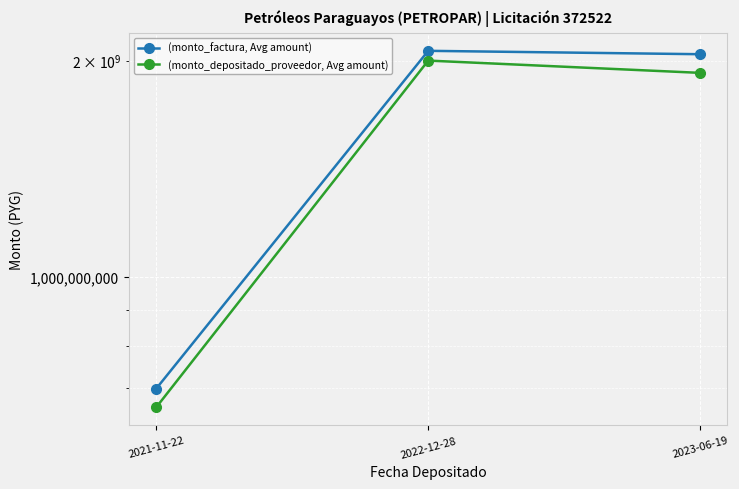

What is the sum of the (monto_factura, Avg amount) values at 2023-06-19 and 2022-12-28?

4103875494